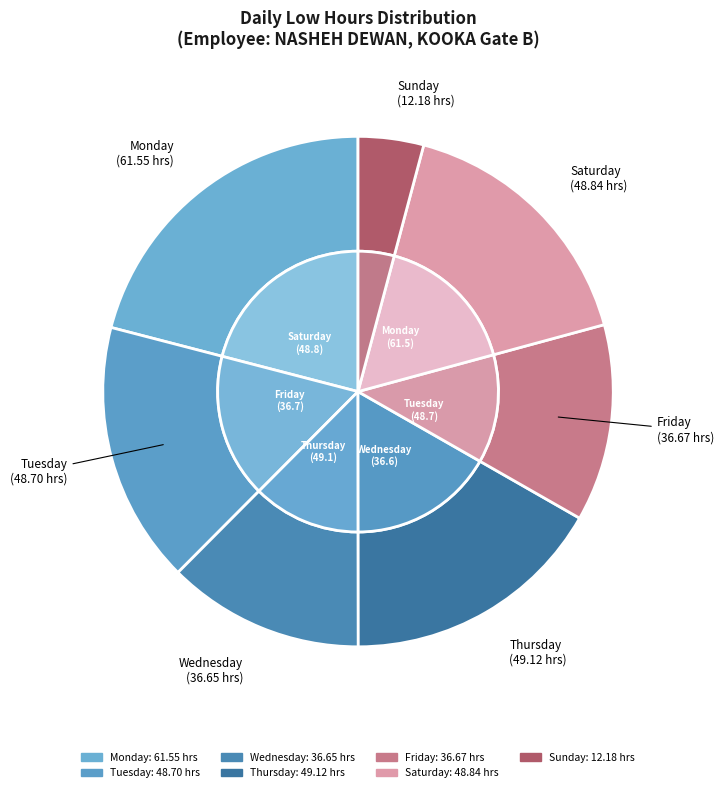

Does Mon 4 account for over 50% of the chart?

No